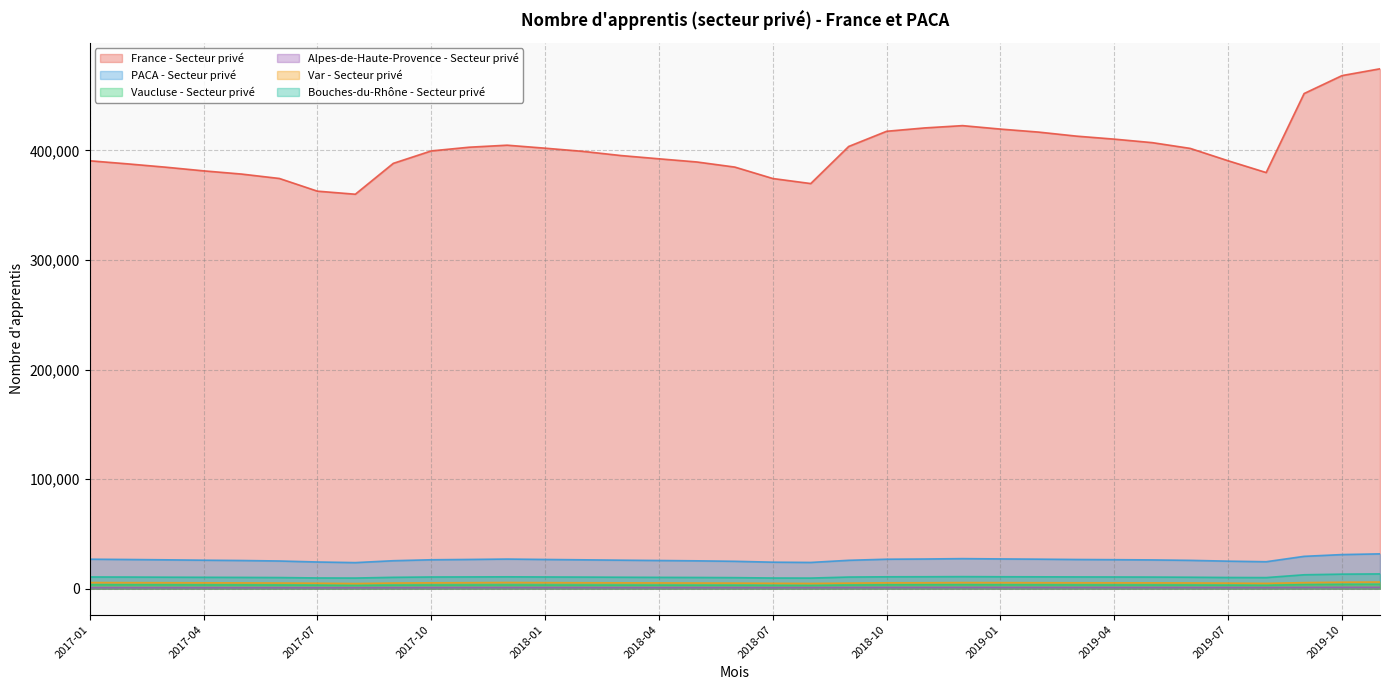

What is the greatest value displayed?

474566